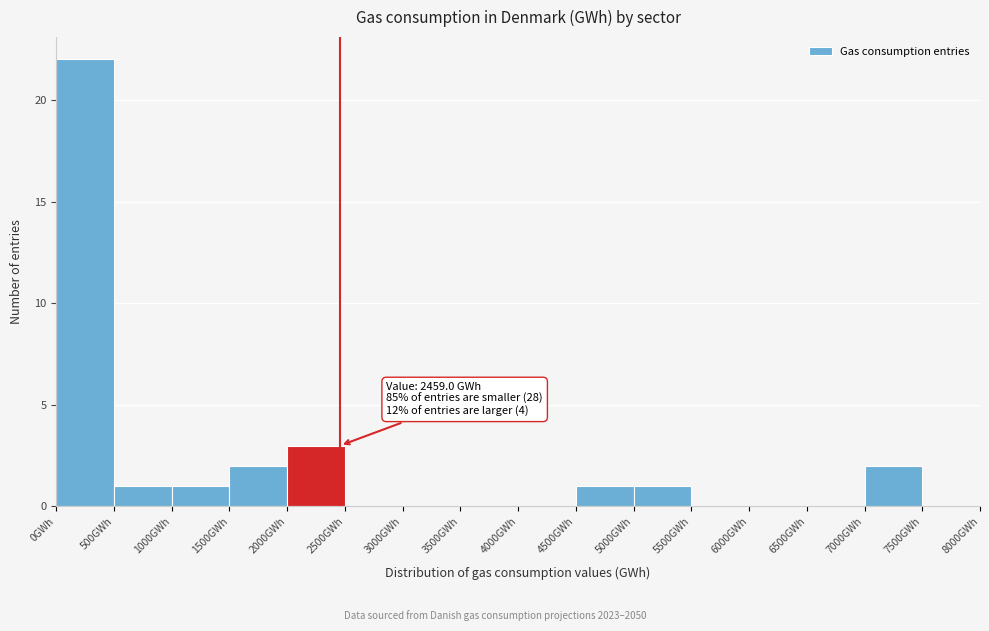

Which range on the x-axis has the tallest bar?

0 to 500